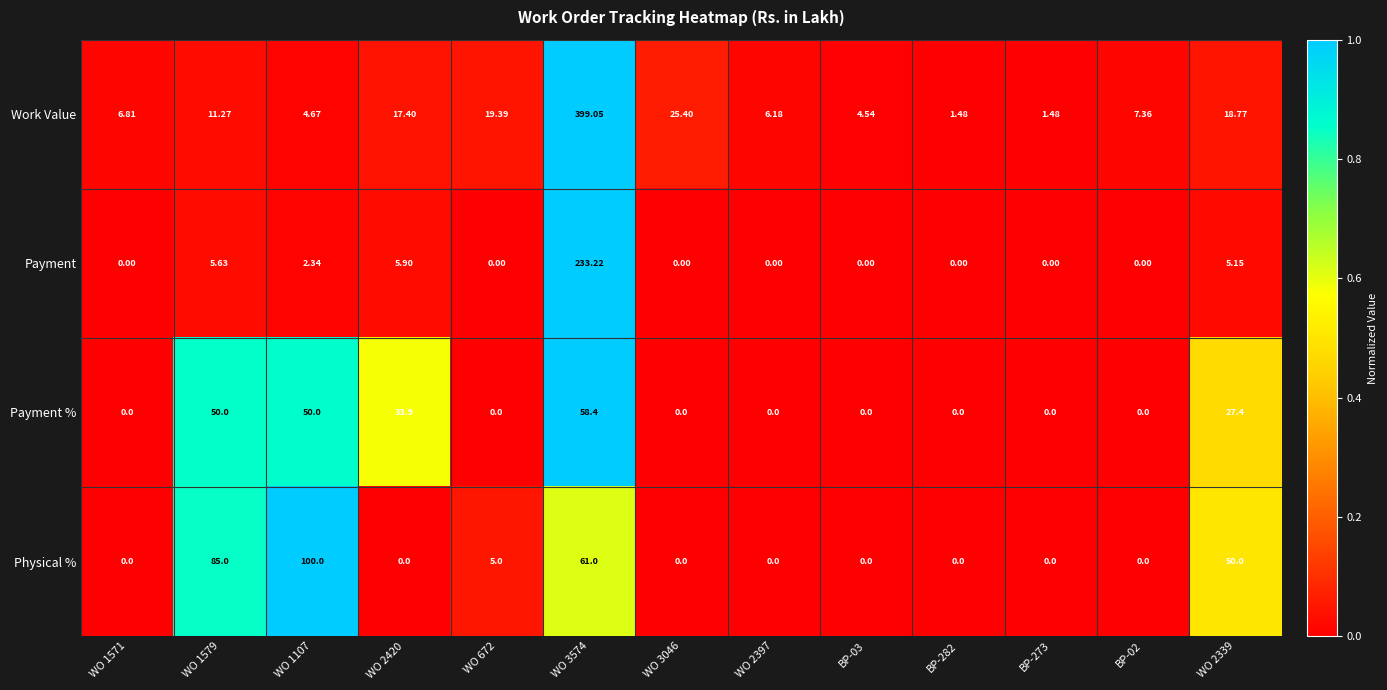

What is the maximum value shown in the chart?

399.1